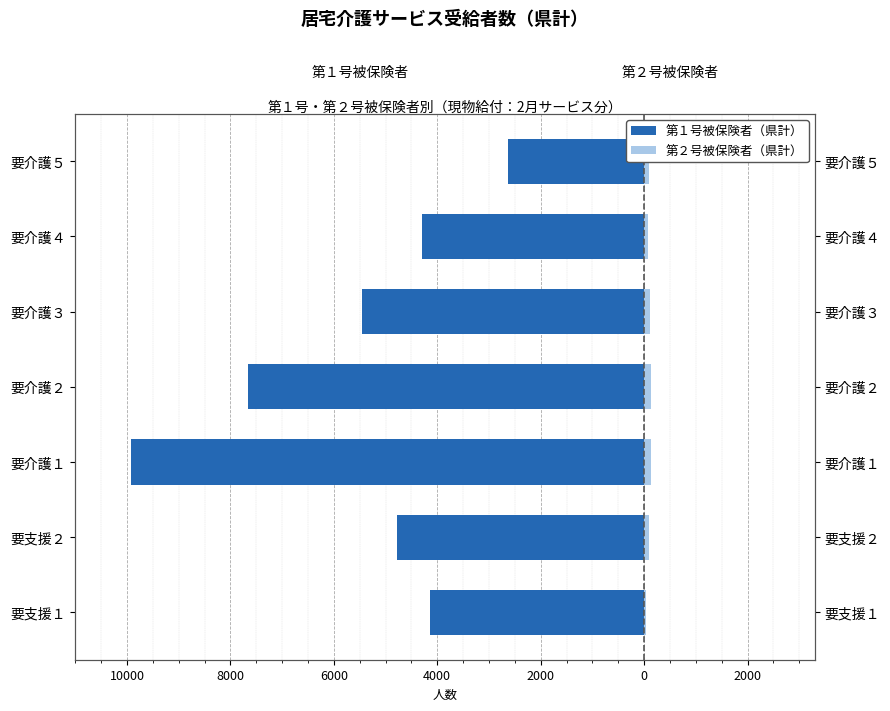

Is the value of 第１号被保険者（県計） at 要介護１ greater than the value of 第２号被保険者（県計） at 要介護４?

No